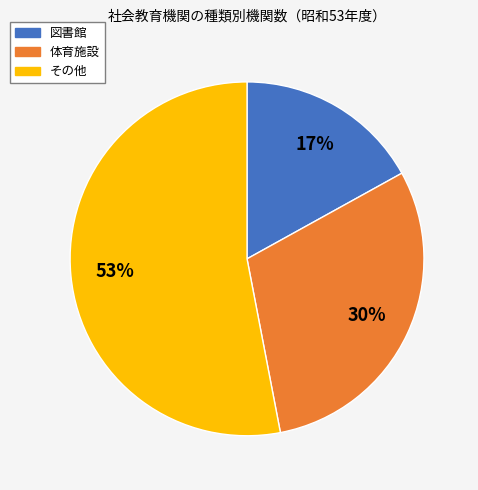

Between その他 and 図書館, which is larger?

その他